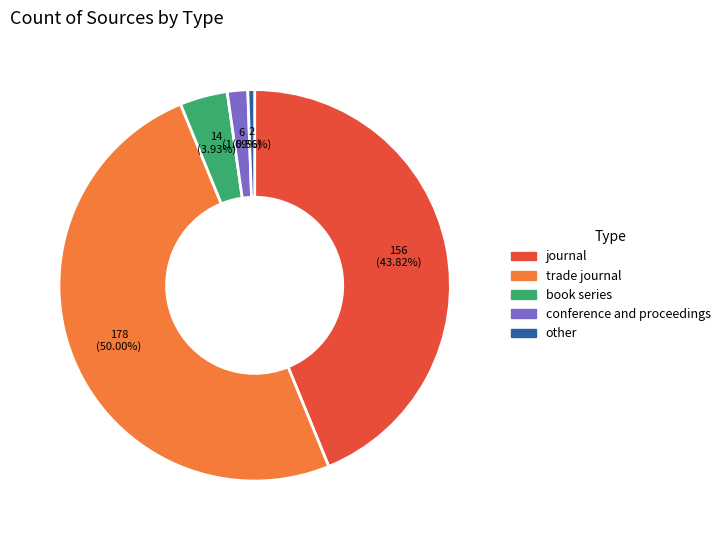

The other slice represents 1% of the pie. True or false?

True